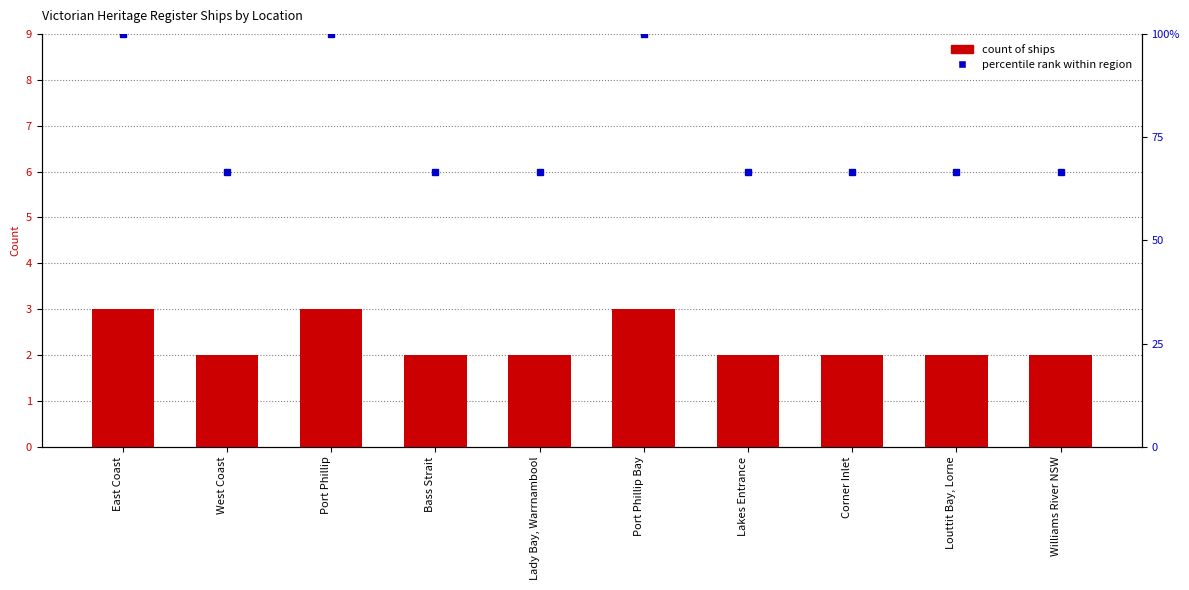

What is the greatest value displayed?

100.0